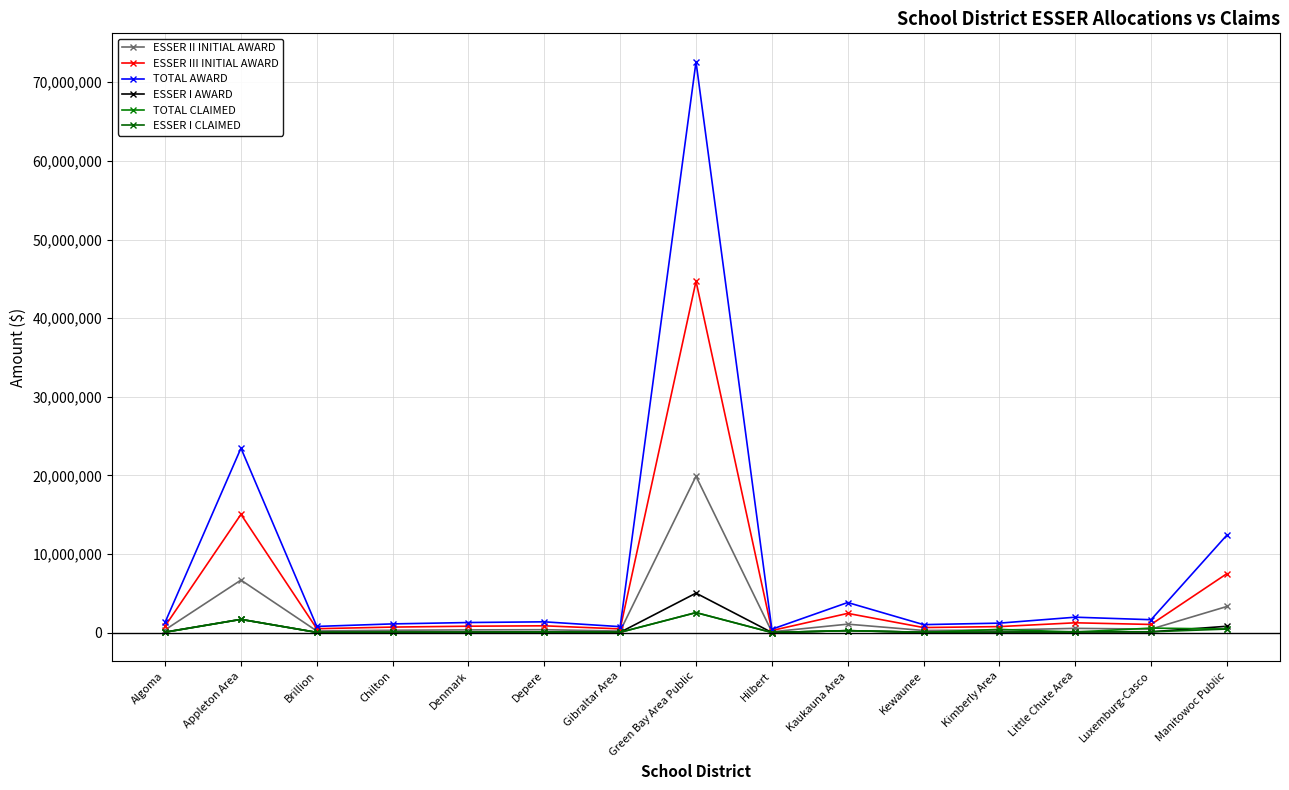

Is this an area chart (filled region under the line)?

No